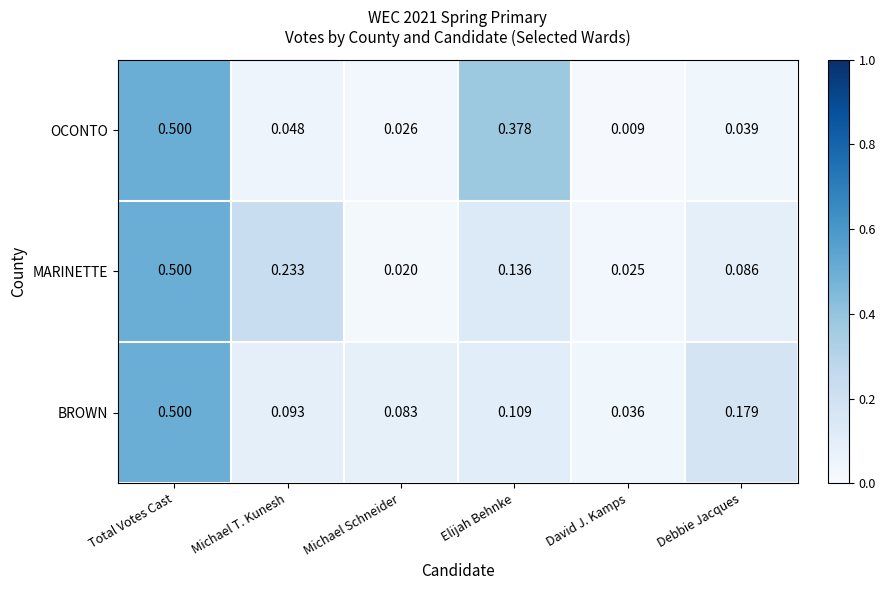

At which label is OCONTO closest to 0?

David J. Kamps